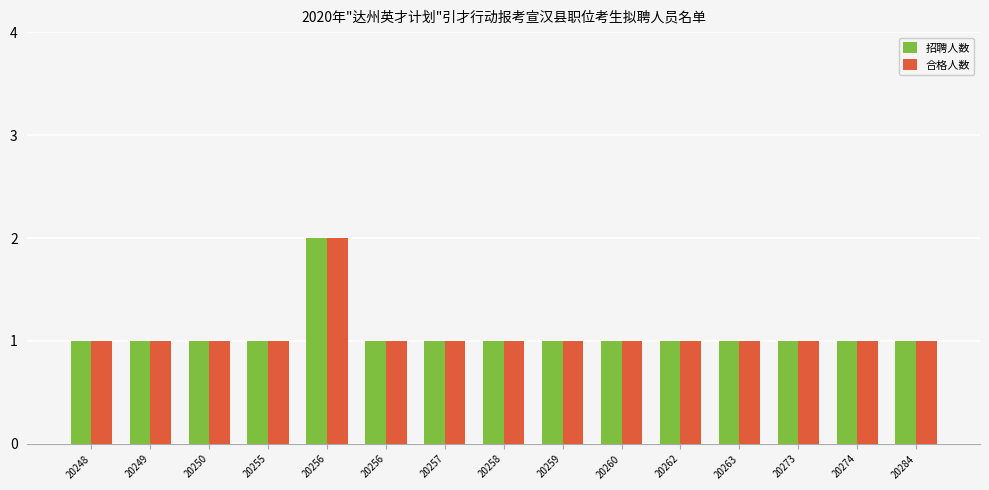

What is the difference between the maximum and second lowest values in the 招聘人数 series?

1